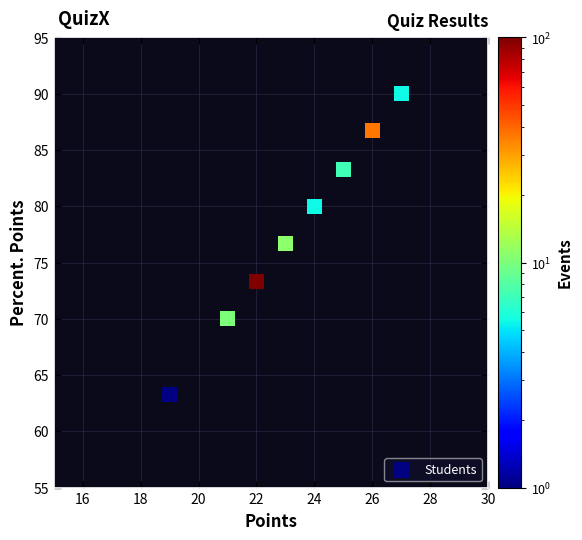

What Y value in the scatter plot is closest to 76?

76.7